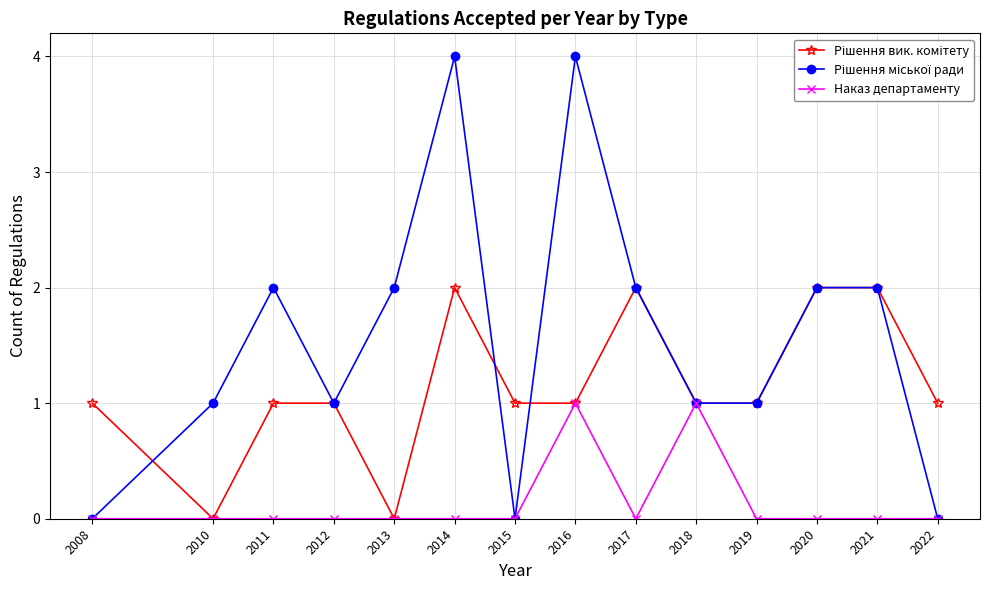

The value of Наказ департаменту at 2013 is 0. True or false?

True